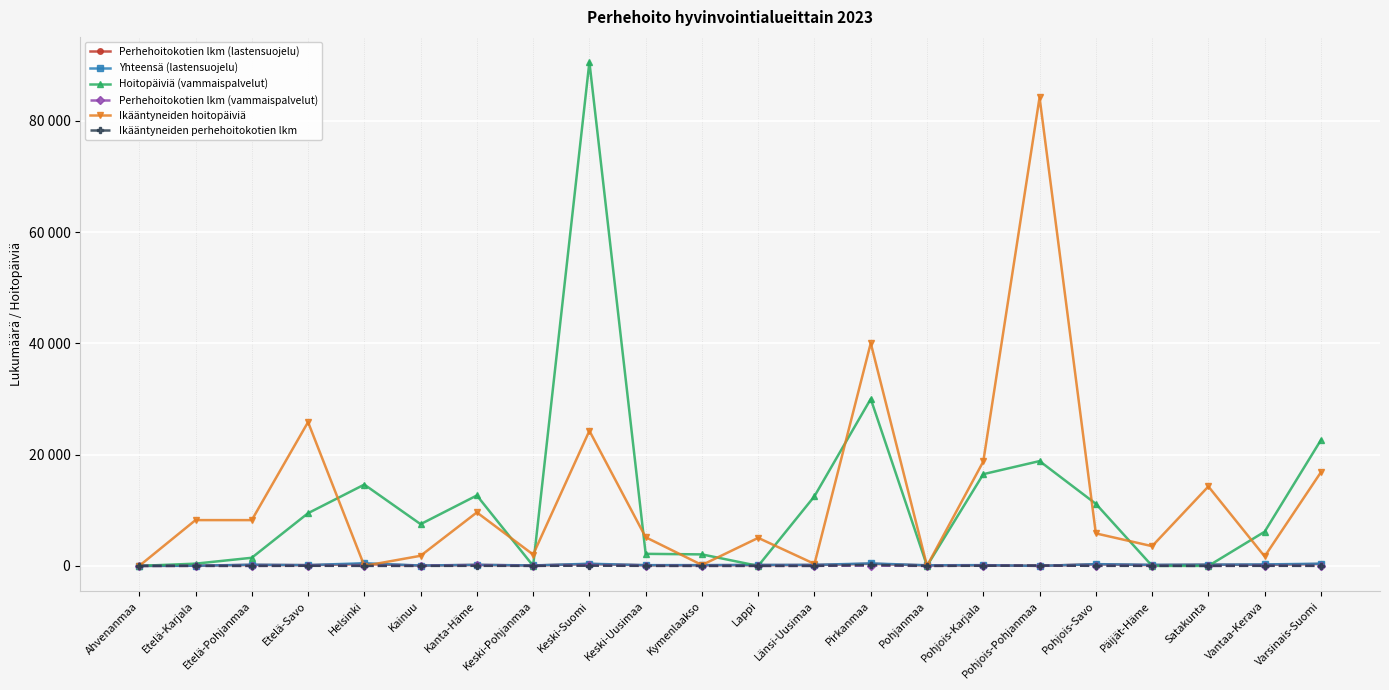

After their last crossing, which series has the higher values: Hoitopäiviä (vammaispalvelut) or Perhehoitokotien lkm (lastensuojelu)?

Hoitopäiviä (vammaispalvelut)